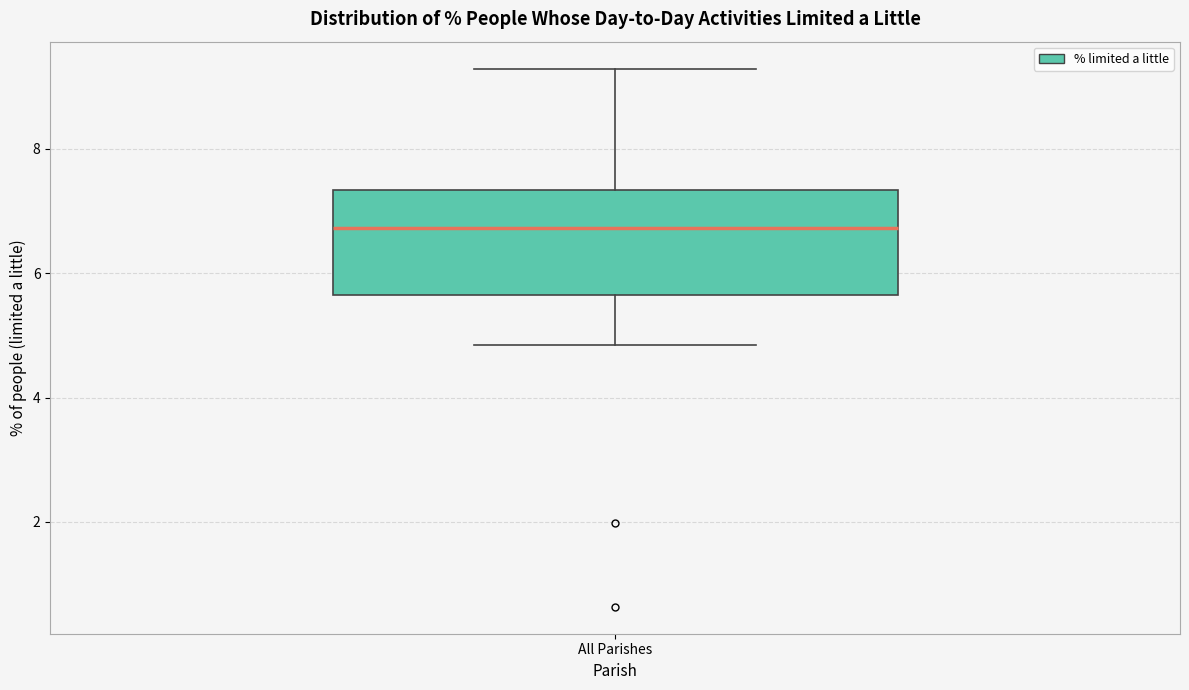

Read this box plot against the y-axis: the position of the median line, the range covered by the box, and the ends of both whiskers. The values are not printed on the chart, so give them approximately, as read against the axis.

median 6.8, box 5.6 to 7.4, whiskers 4.8 to 9.2